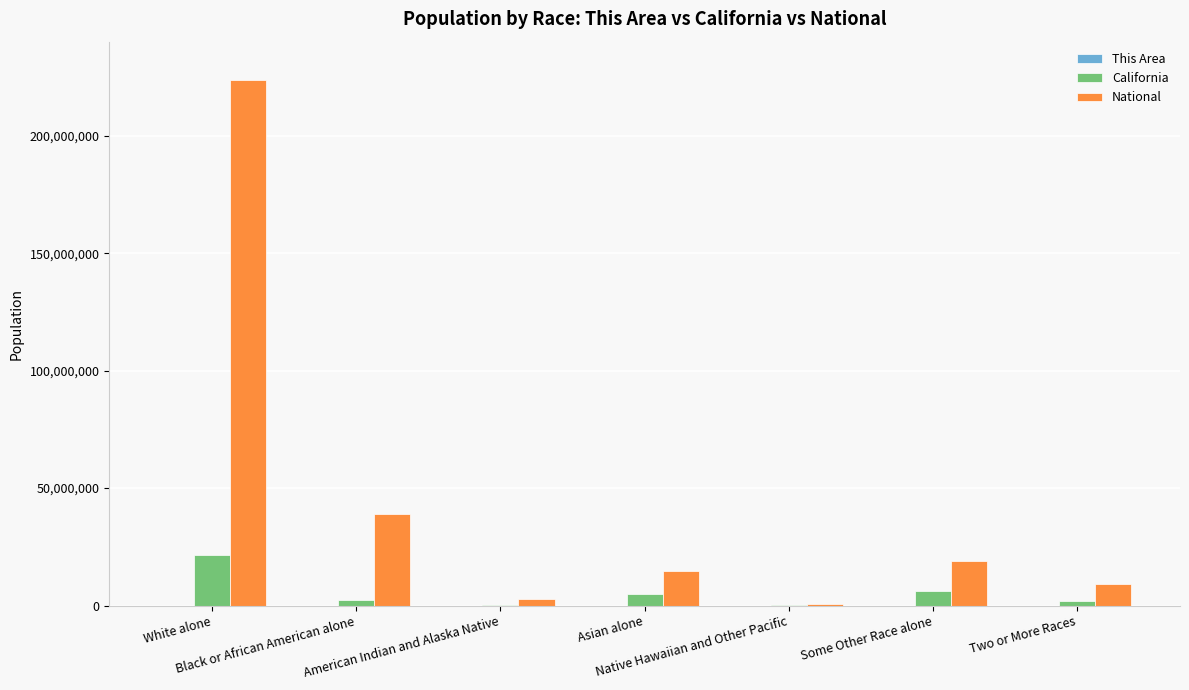

What is the sum of all California values?

37253956